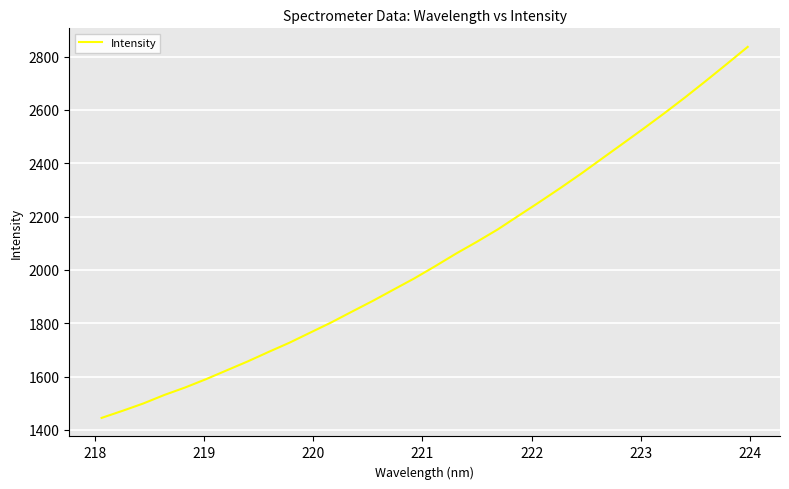

What is the greatest value displayed?

2836.4